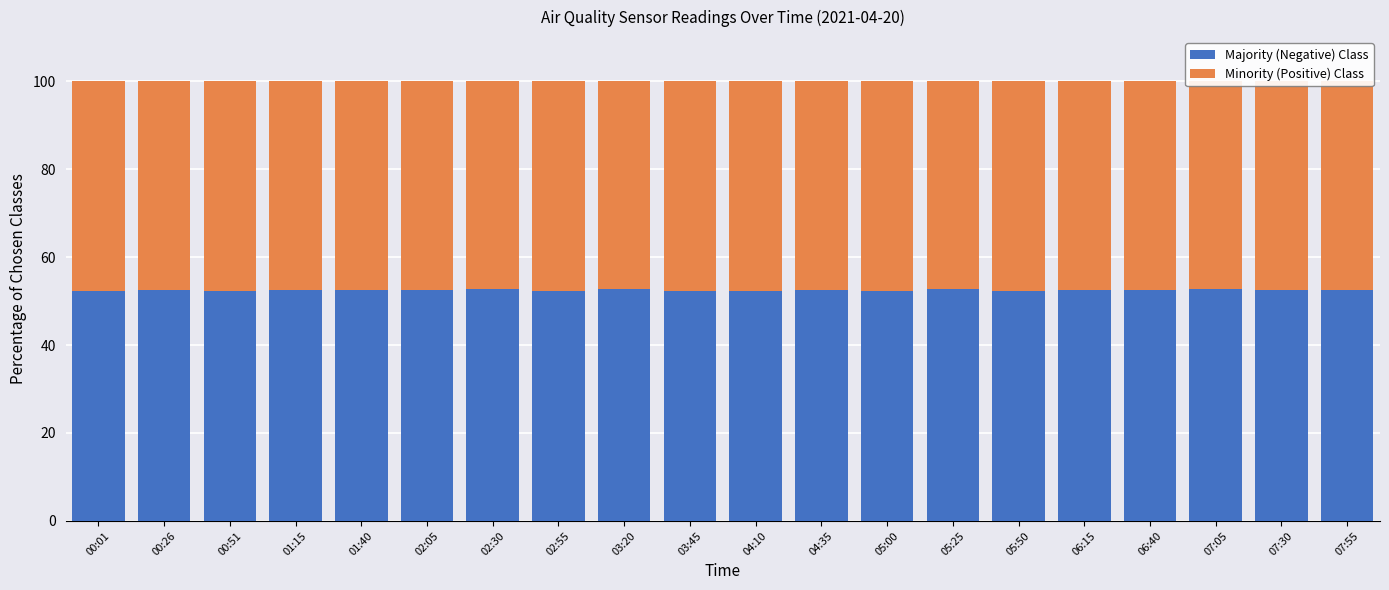

What is the lowest value of the Majority (Negative) Class series?

52.3